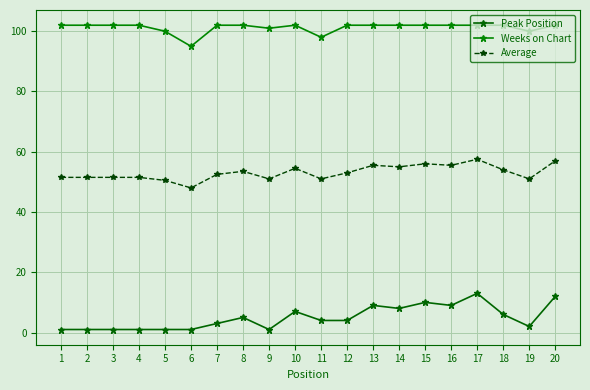

True or false: Average and Peak Position cross at least once.

False